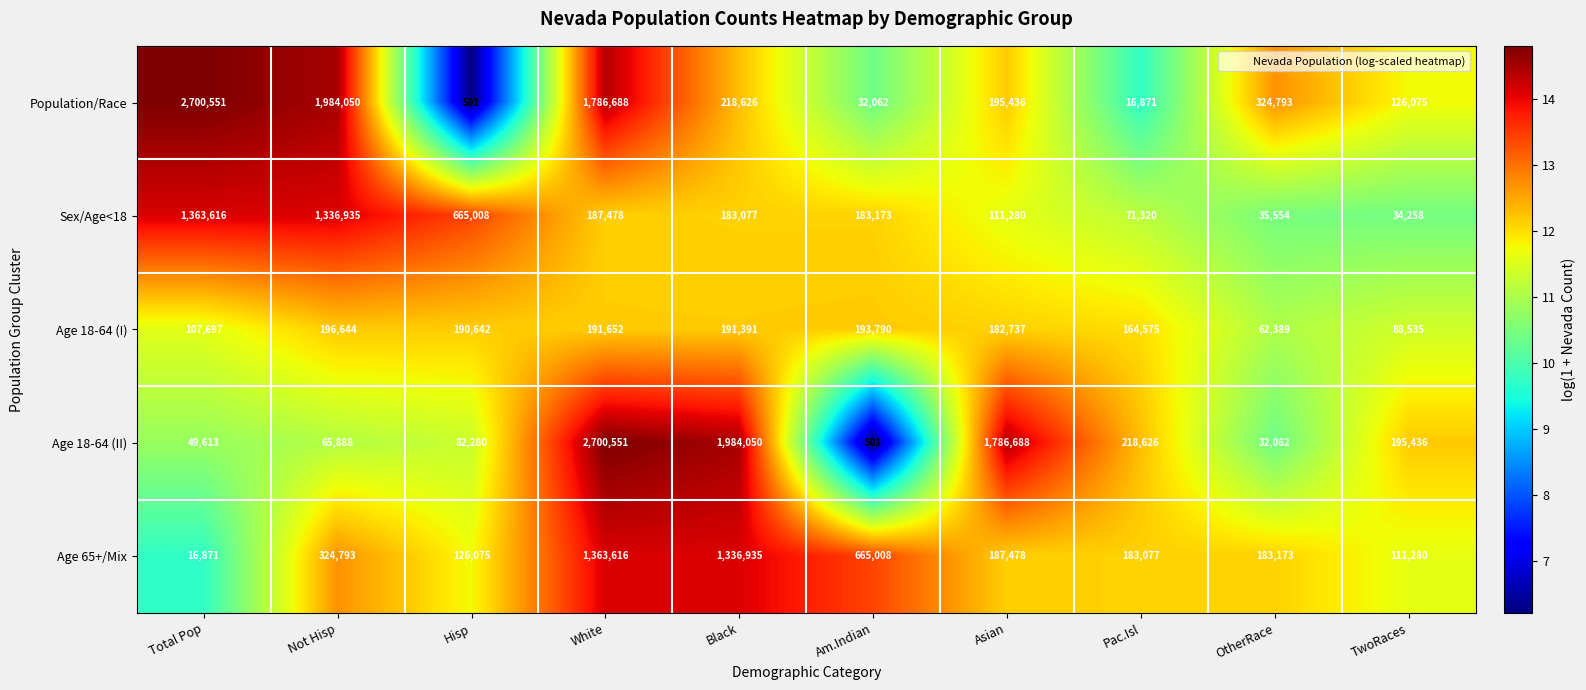

True or false: Age 18-64 (I) has a value of 191652 at White.

True